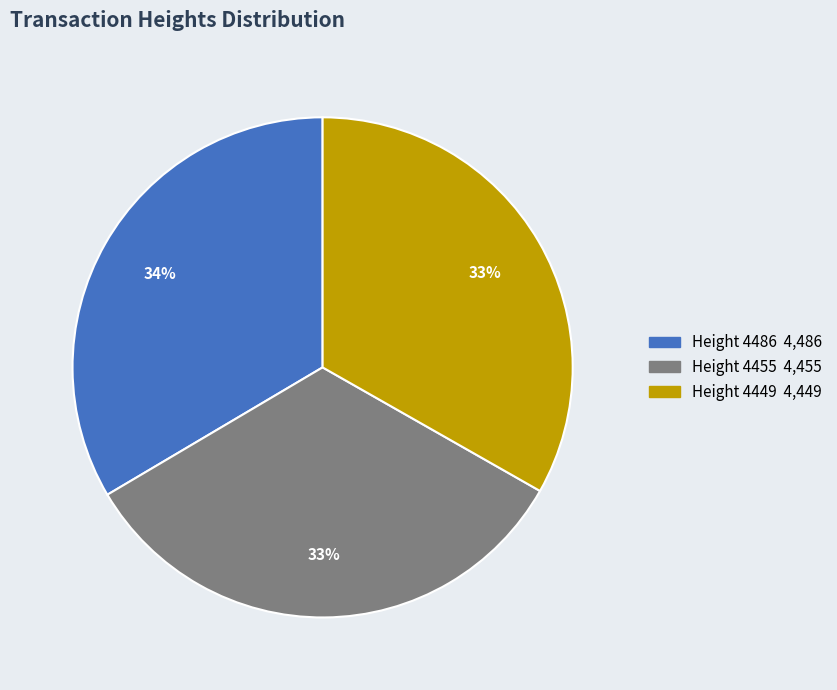

Approximately how many times larger is the value at Height 4455 compared to Height 4486?

1.0